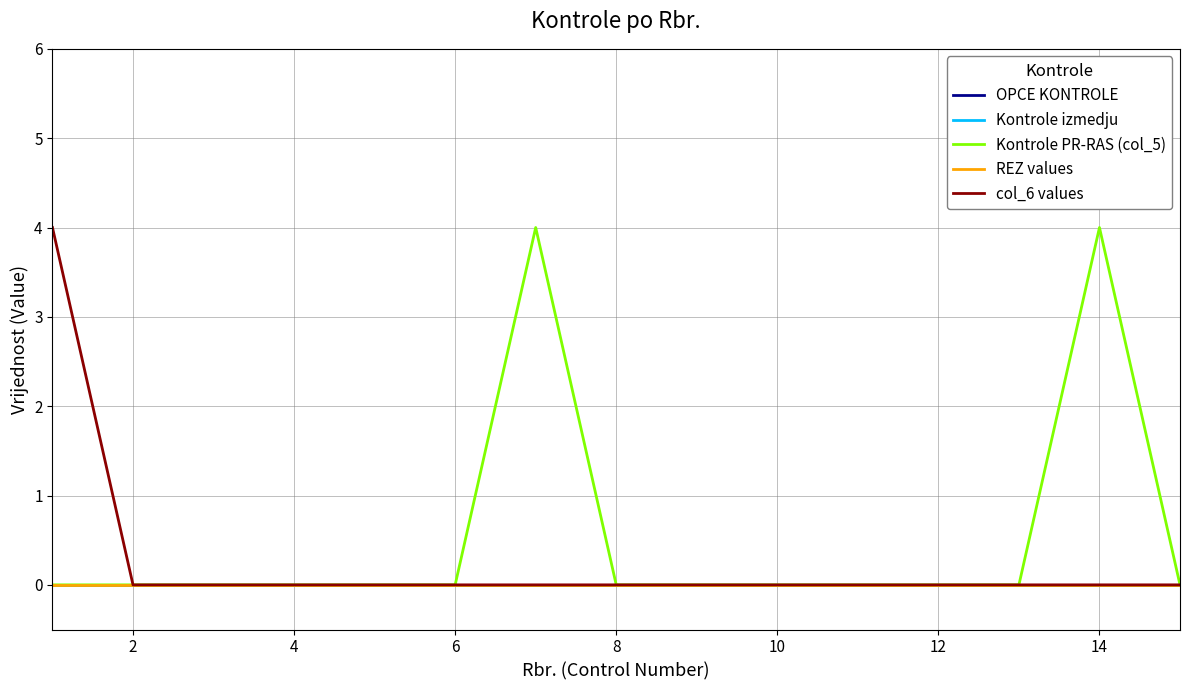

At how many categories does at least one series exceed 2?

3